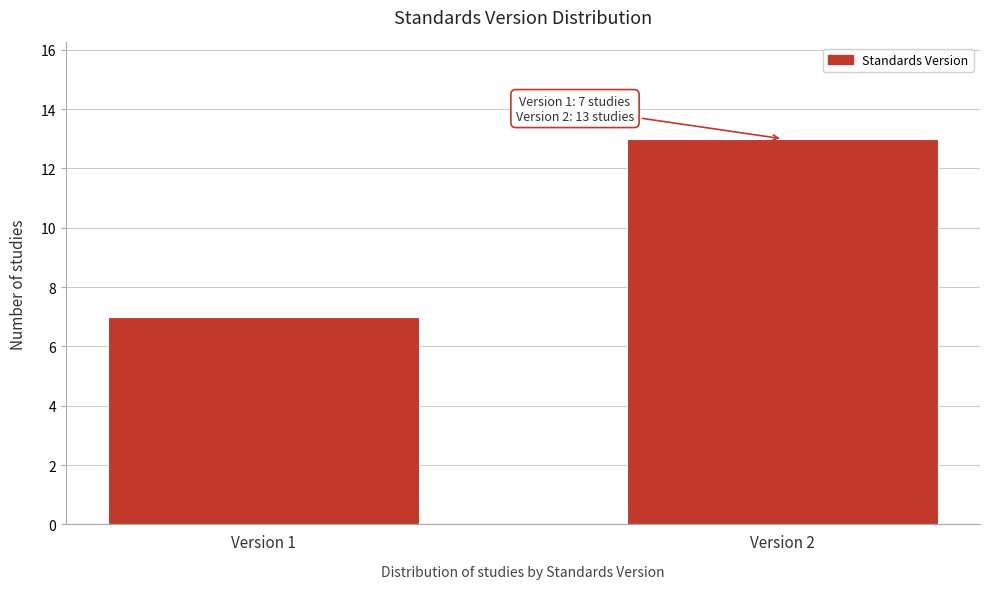

Reading left to right, extract all data points from this chart.

7	13